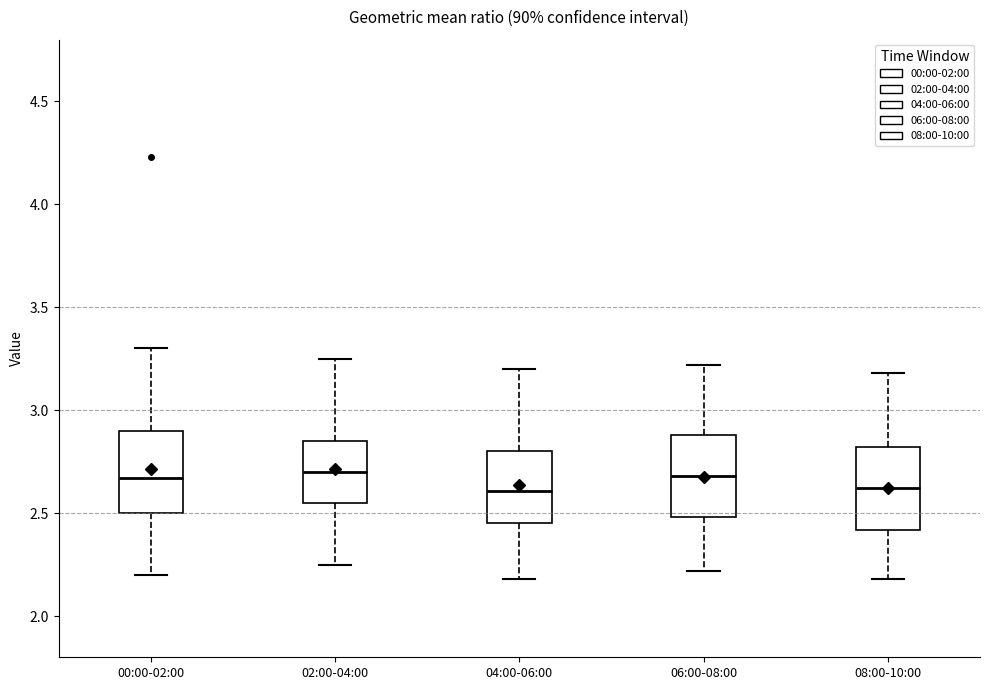

Reading left to right, transcribe this box plot: for each box, give where its median line is, the range the box spans, and where its two whiskers end, as read against the y-axis. The values are not printed on the chart, so give them approximately, as read against the axis.

00:00-02:00: median 2.65, box 2.50 to 2.90, whiskers 2.20 to 3.30
02:00-04:00: median 2.70, box 2.55 to 2.85, whiskers 2.25 to 3.25
04:00-06:00: median 2.60, box 2.45 to 2.80, whiskers 2.20 to 3.20
06:00-08:00: median 2.70, box 2.50 to 2.90, whiskers 2.20 to 3.20
08:00-10:00: median 2.60, box 2.40 to 2.80, whiskers 2.20 to 3.20